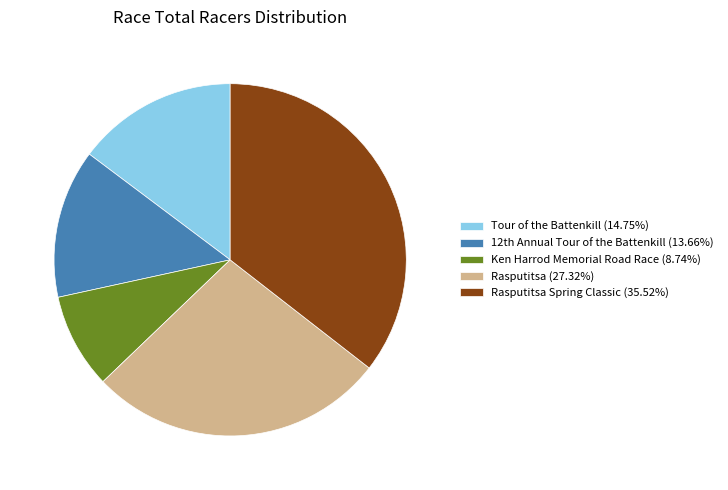

What is the ratio of the value at Rasputitsa Spring Classic (35.52%) to the value at Rasputitsa (27.32%)?

1.3